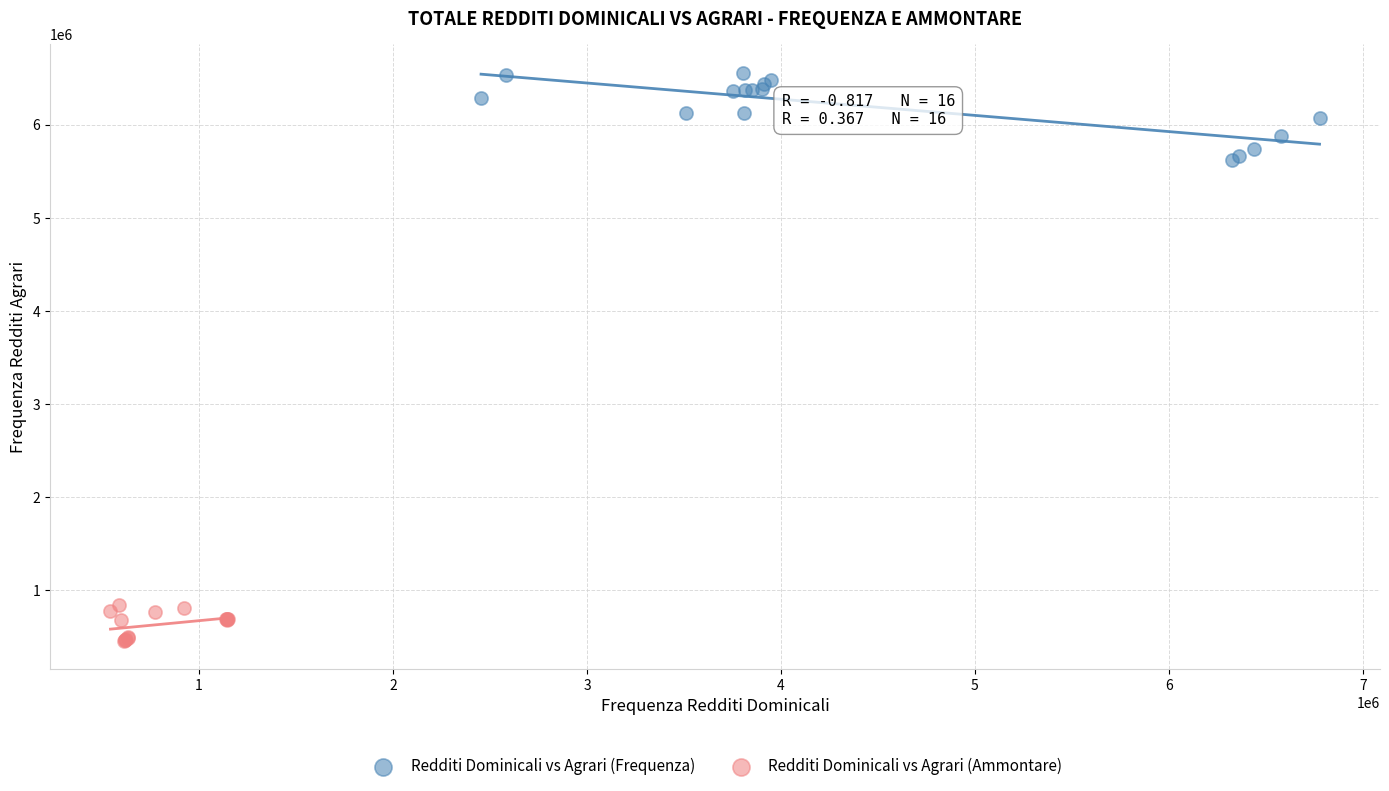

Which series has the widest spread of Y values?

Redditi Dominicali vs Agrari (Frequenza)